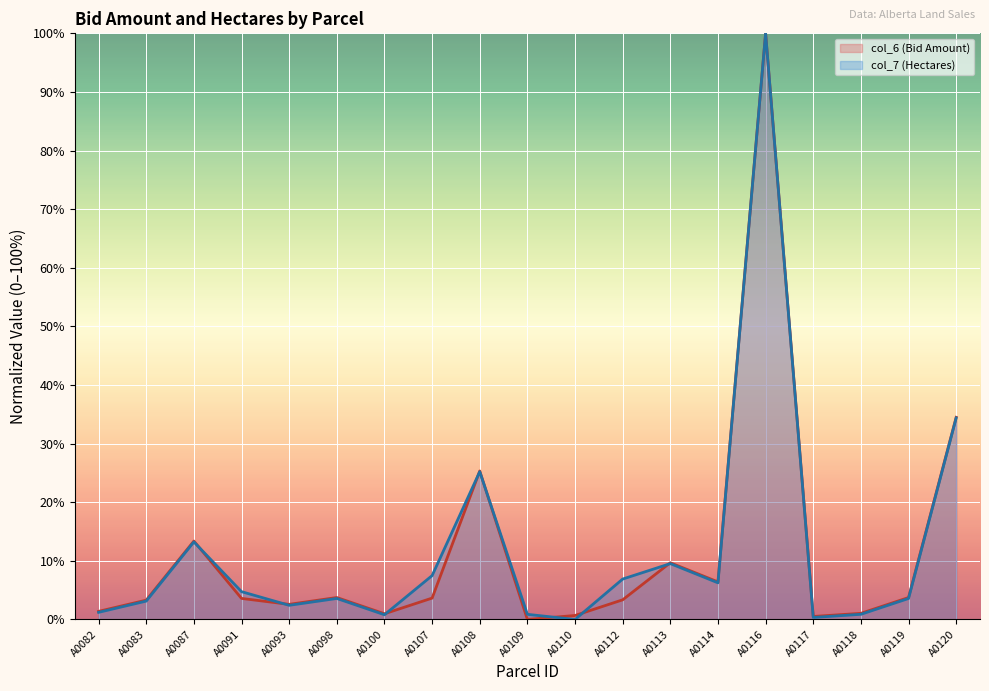

What is the approximate value of col_6 (Bid Amount) at A0091?

3.6